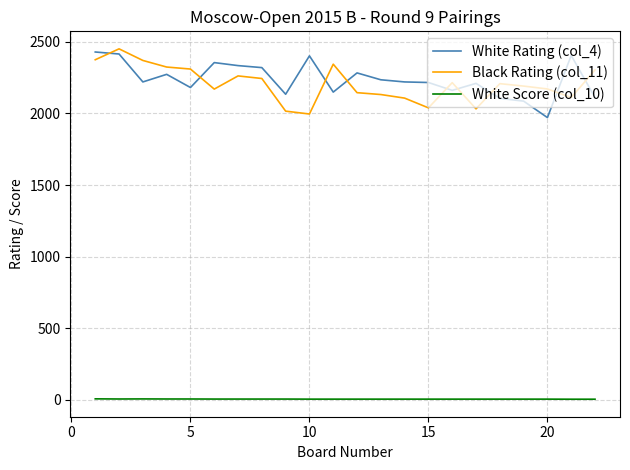

What is the highest value of the White Rating (col_4) series?

2429.0